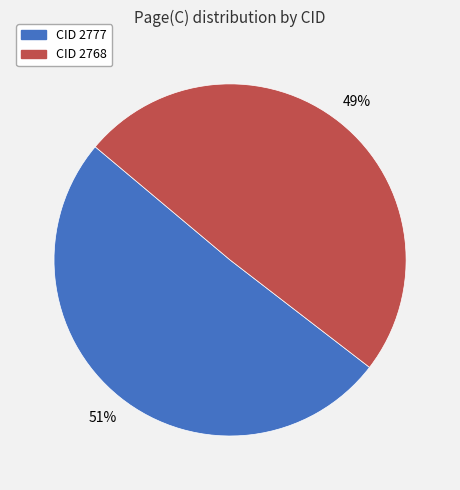

Rank the categories by value from highest to lowest.

CID 2777, CID 2768